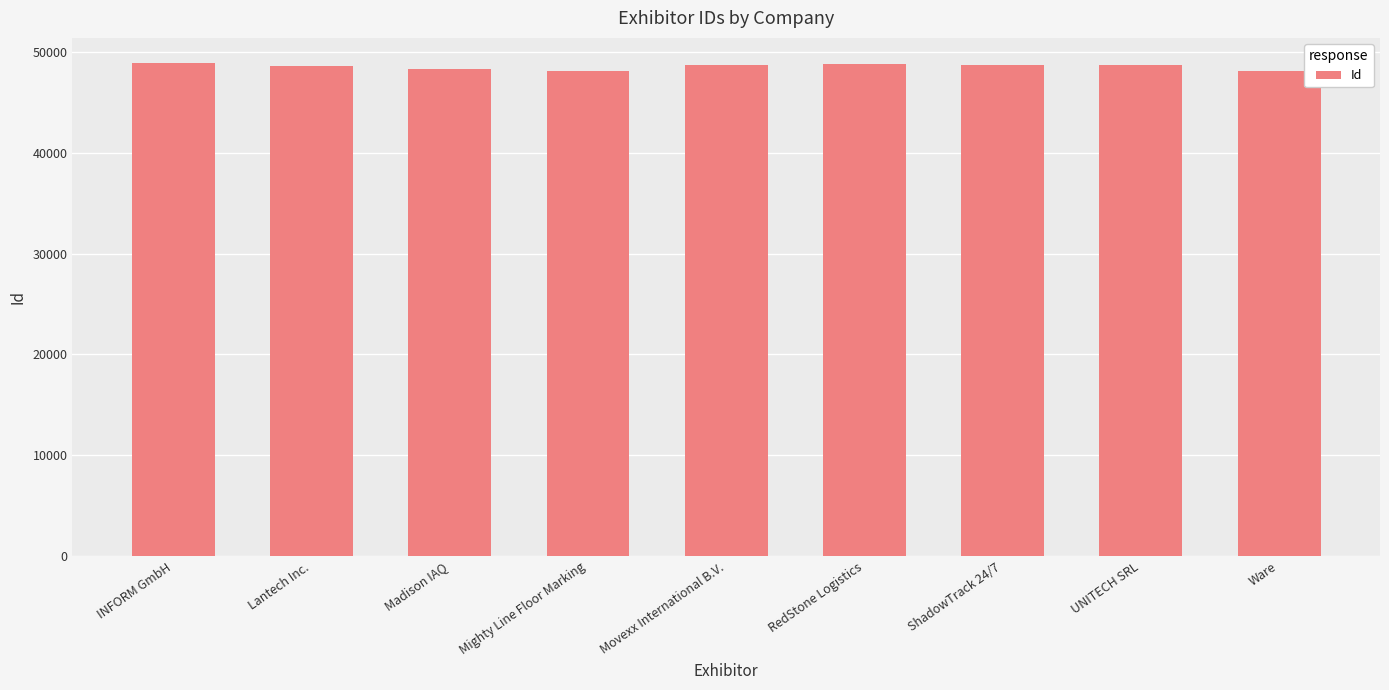

True or false: the data shows 48094 at Ware.

True